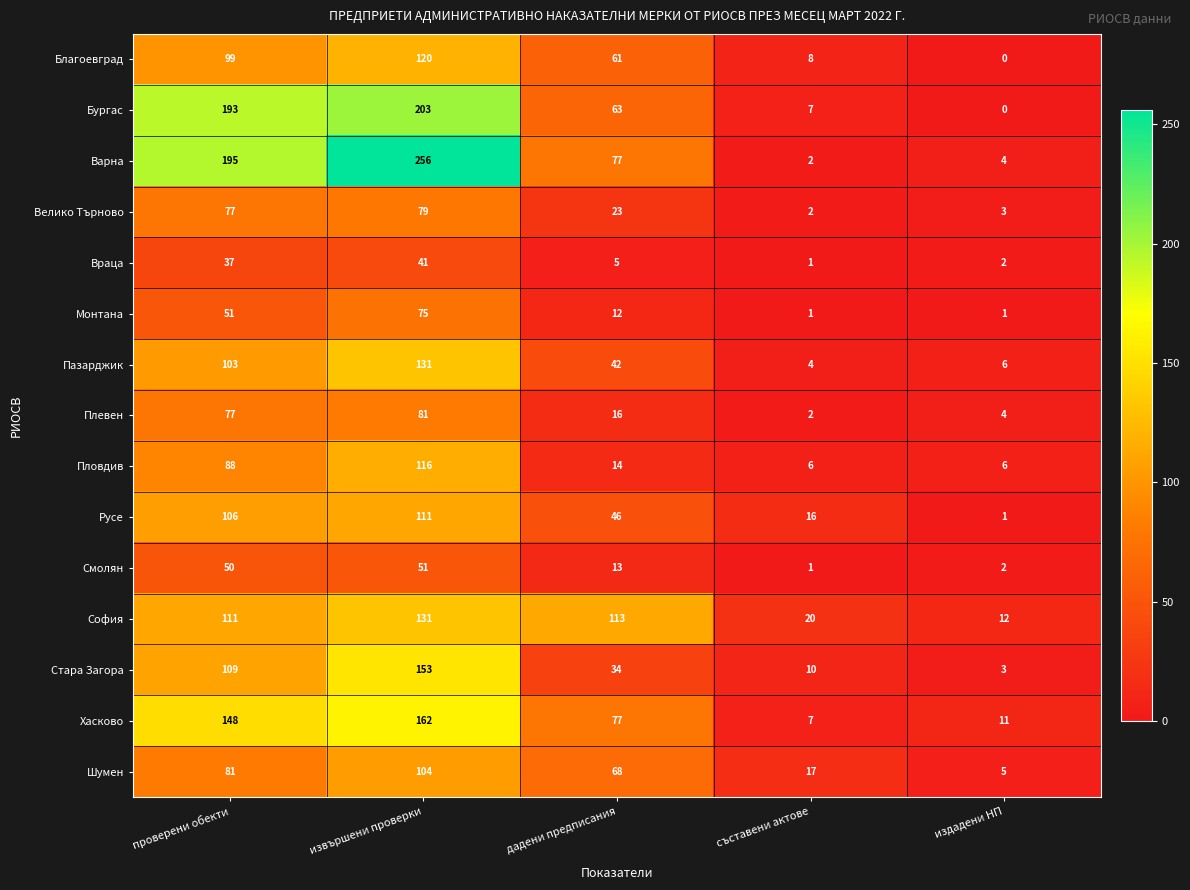

Count the number of categories in the chart.

5